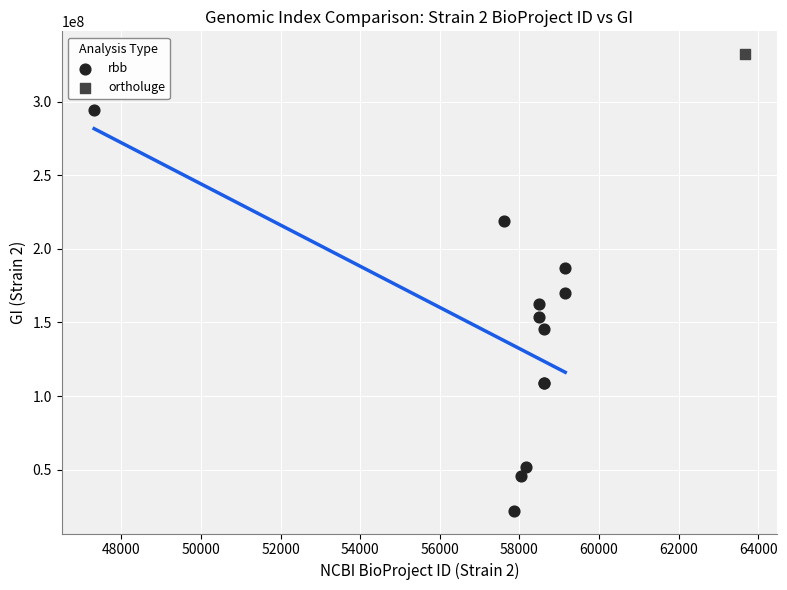

What are all the series names shown in the legend?

rbb, ortholuge